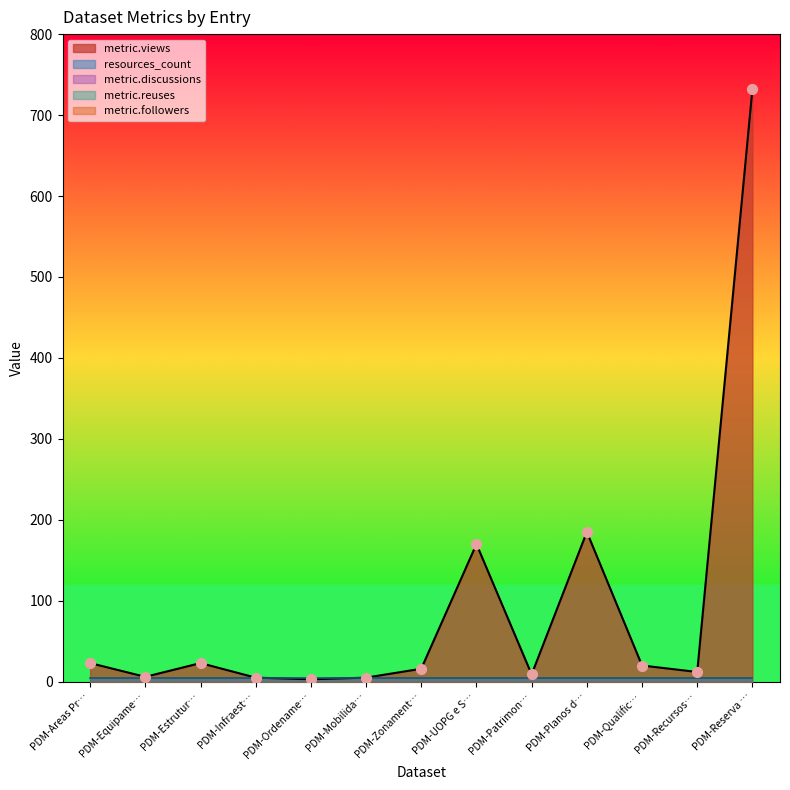

At how many categories does at least one series exceed 443?

1